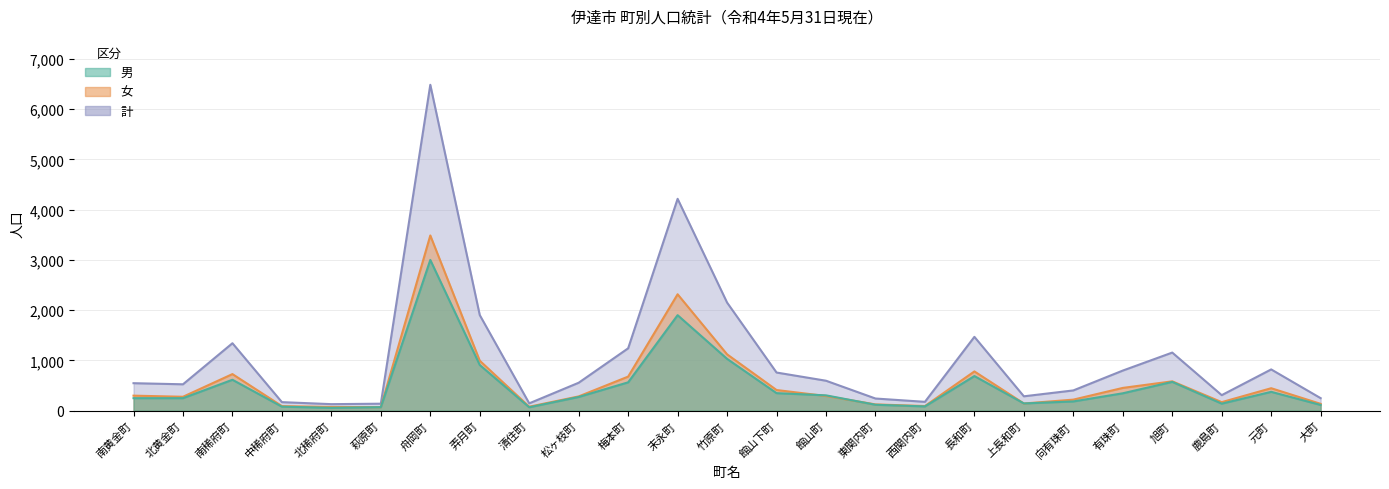

Which series has the widest spread of values?

計